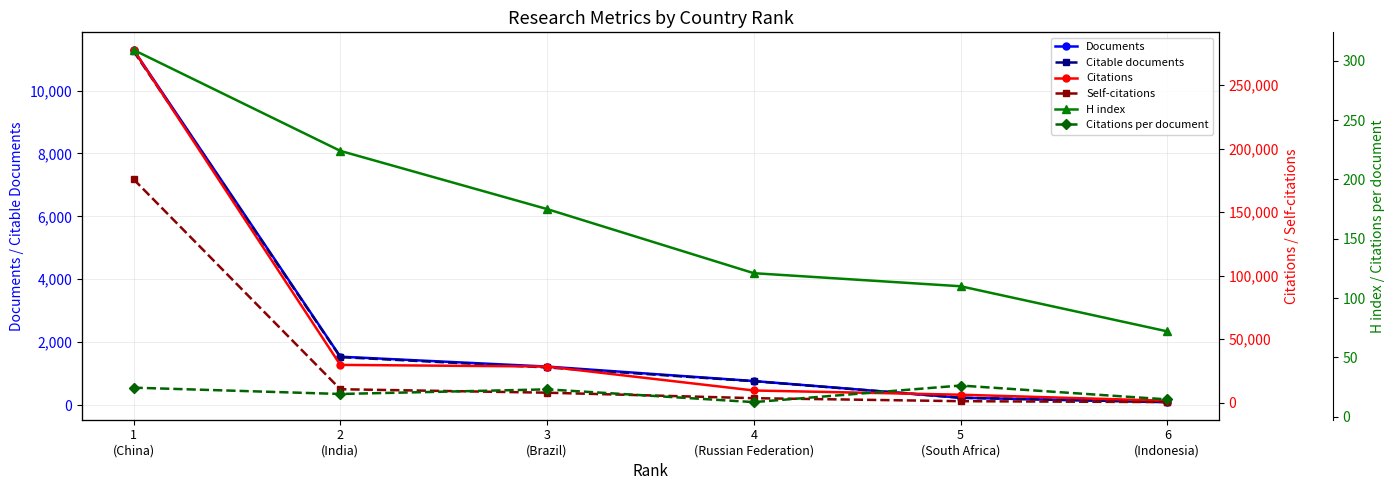

What is the label of the 3rd point from the left?

3
(Brazil)